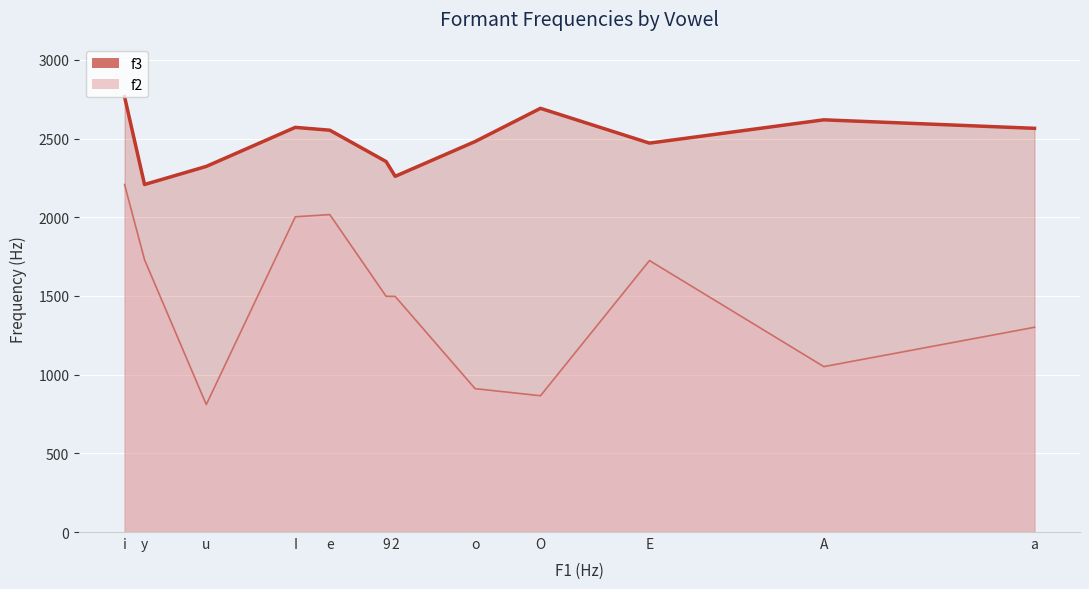

How many lines are shown in the chart?

2